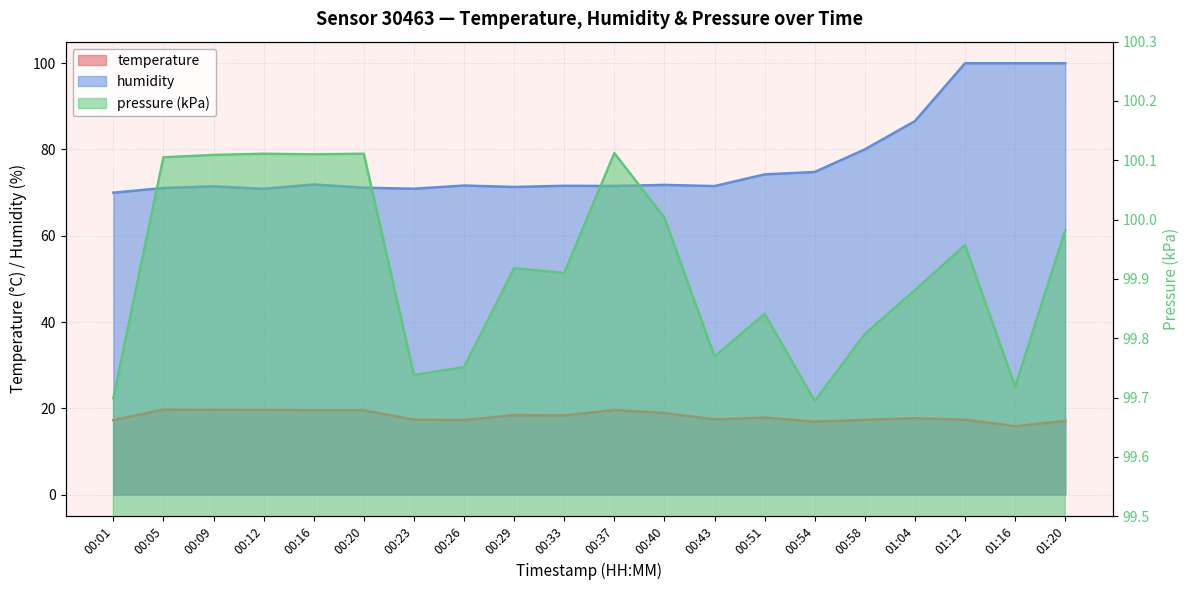

True or false: humidity has a value of 29.6 at 00:58.

False